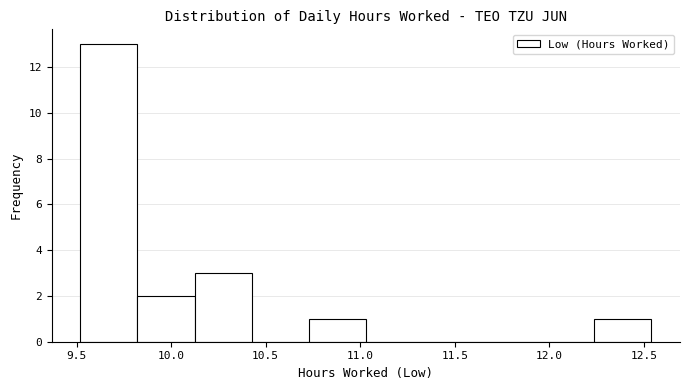

Reading left to right, list every bar in this chart as the range it spans on the x-axis followed by its height. Neither the bar edges nor the heights are printed on the chart, so give them approximately, as read against the axes.

9.50 to 9.80: 13
9.80 to 10.10: 2
10.10 to 10.45: 3
10.45 to 10.75: 0
10.75 to 11.05: 1
11.05 to 11.35: 0
11.35 to 11.65: 0
11.65 to 11.95: 0
11.95 to 12.25: 0
12.25 to 12.55: 1